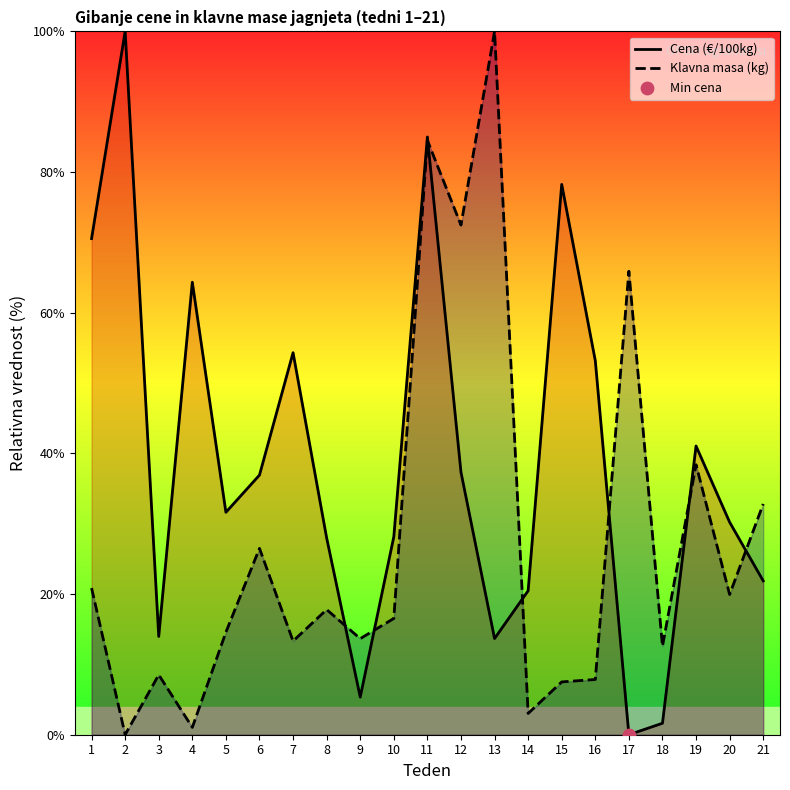

Which series has the largest total across all categories?

Cena (€/100kg)